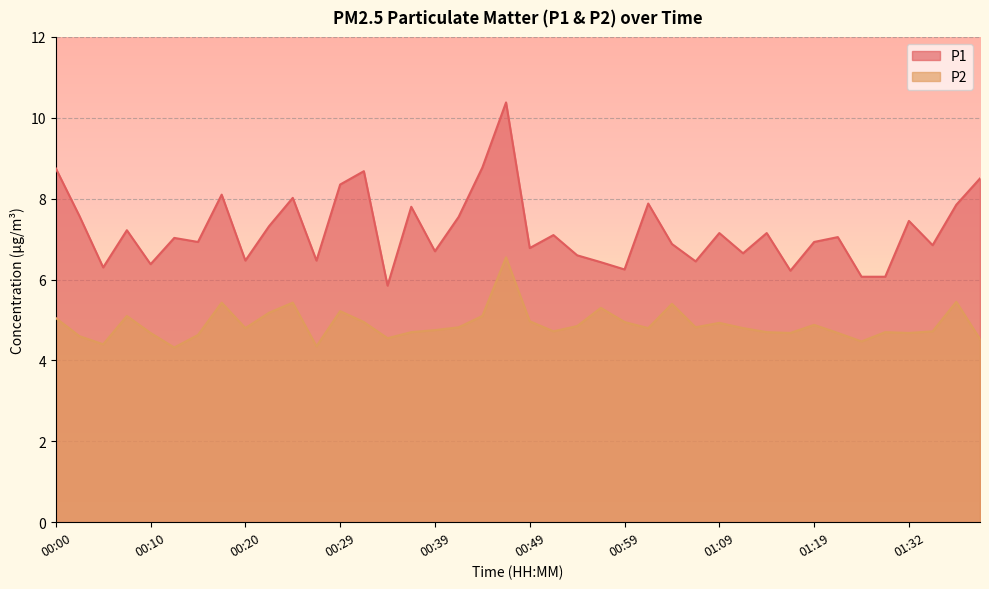

What is the maximum value shown in the chart?

10.4